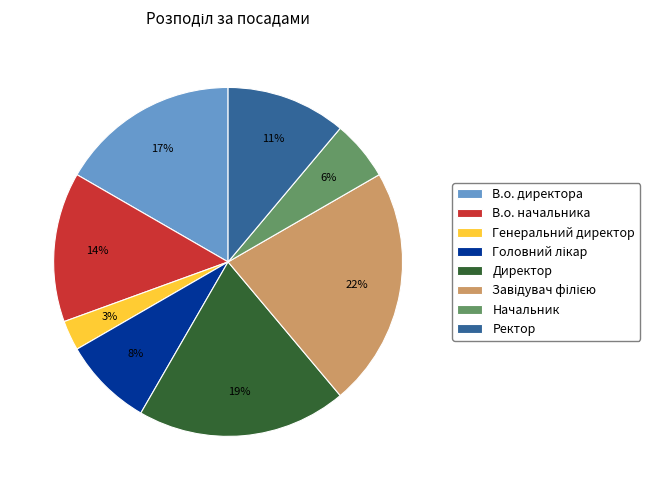

To the nearest percent, what percentage of the pie is Директор?

19%